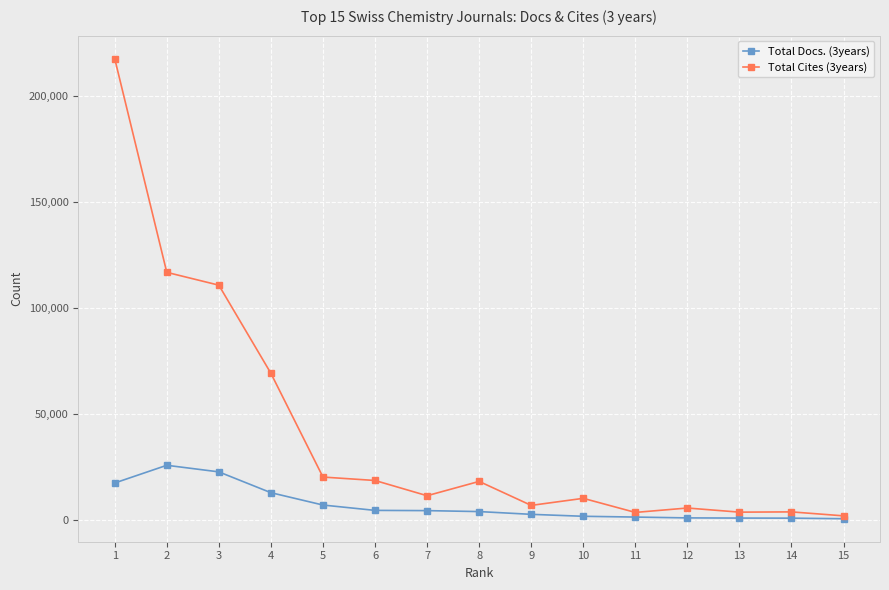

The value of Total Docs. (3years) at 4 is 13048. True or false?

True